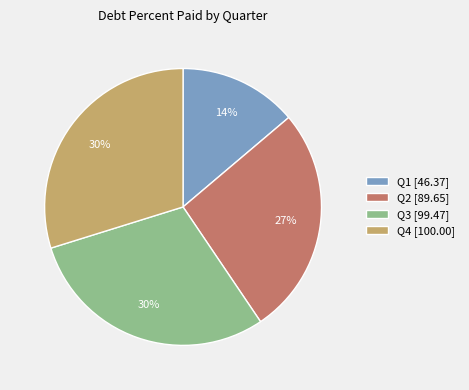

Which category has the smallest portion of the pie?

Q1 [46.37]